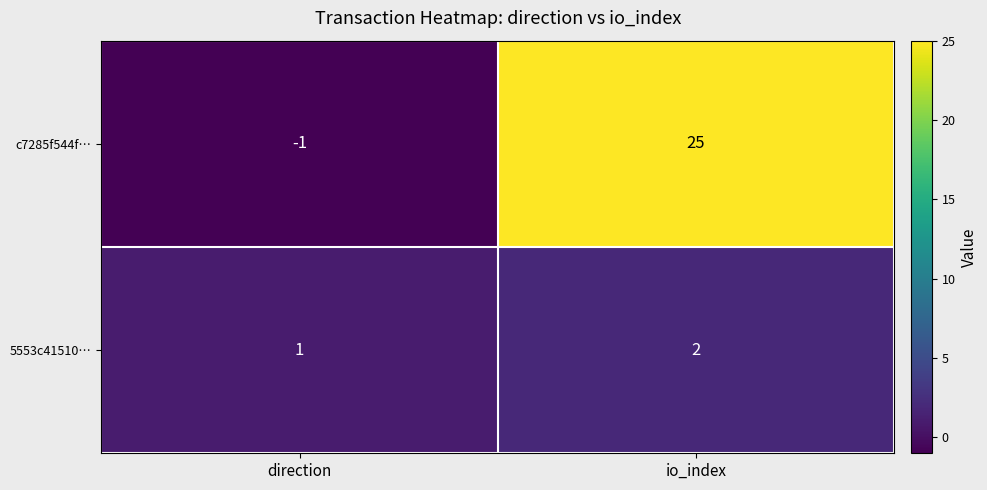

At which category is the sum across all series the highest?

io_index